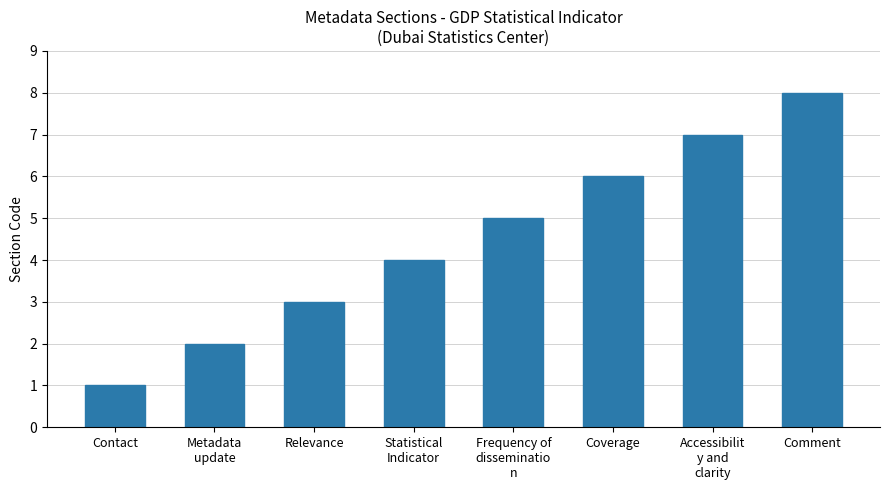

Rank the categories by value from lowest to highest.

Contact, Metadata
update, Relevance, Statistical
Indicator, Frequency of
disseminatio
n, Coverage, Accessibilit
y and
clarity, Comment